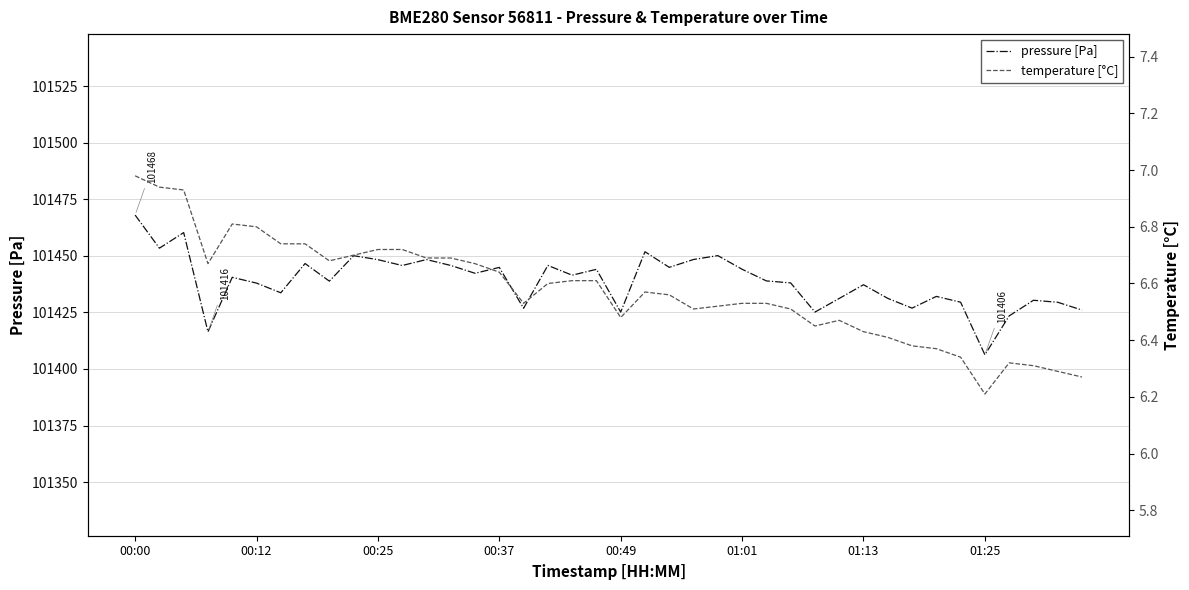

True or false: pressure [Pa] has more than 1 interior local peaks.

True